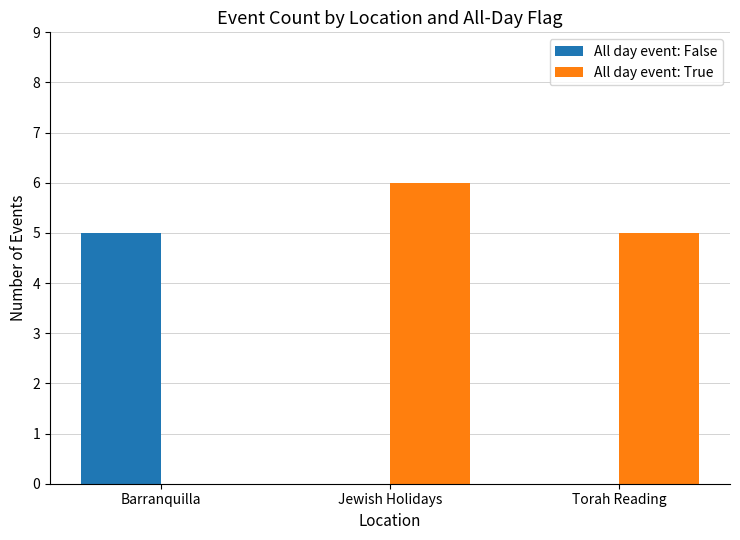

Reading left to right, transcribe all the data shown in this chart.

All day event: False: 5	0	0
All day event: True: 0	6	5